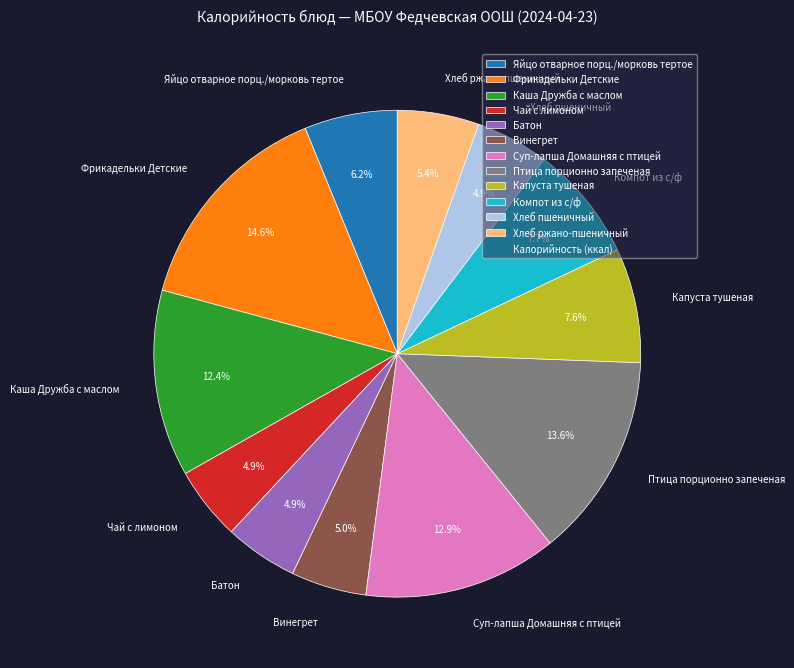

To the nearest percent, what is the average slice percentage?

8%